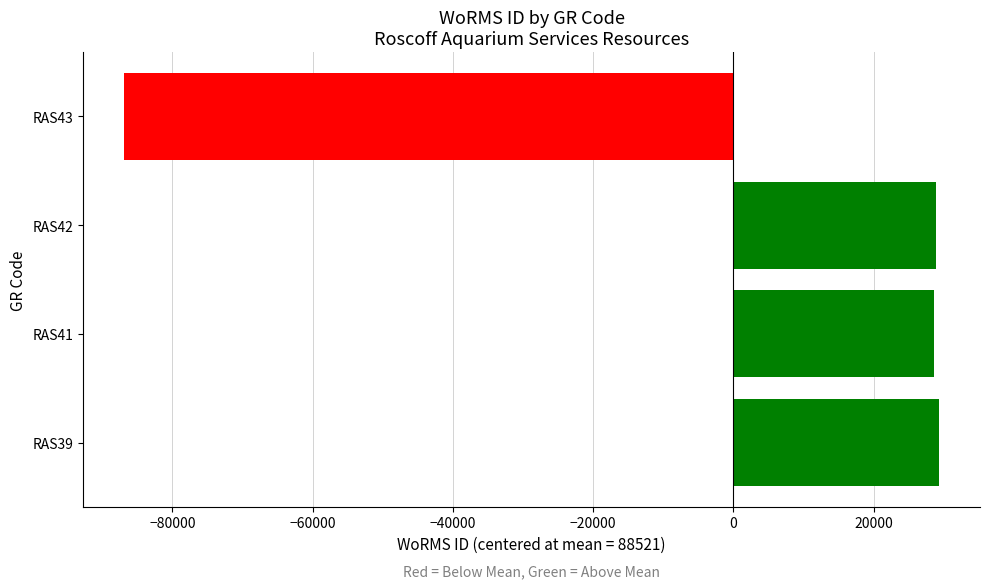

Is it true that the value at RAS41 is 28674?

True